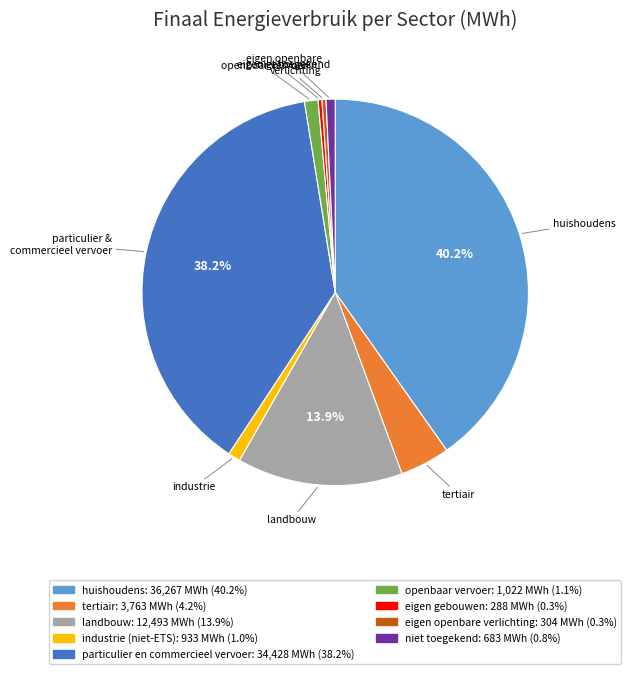

Which slice is the largest?

huishoudens